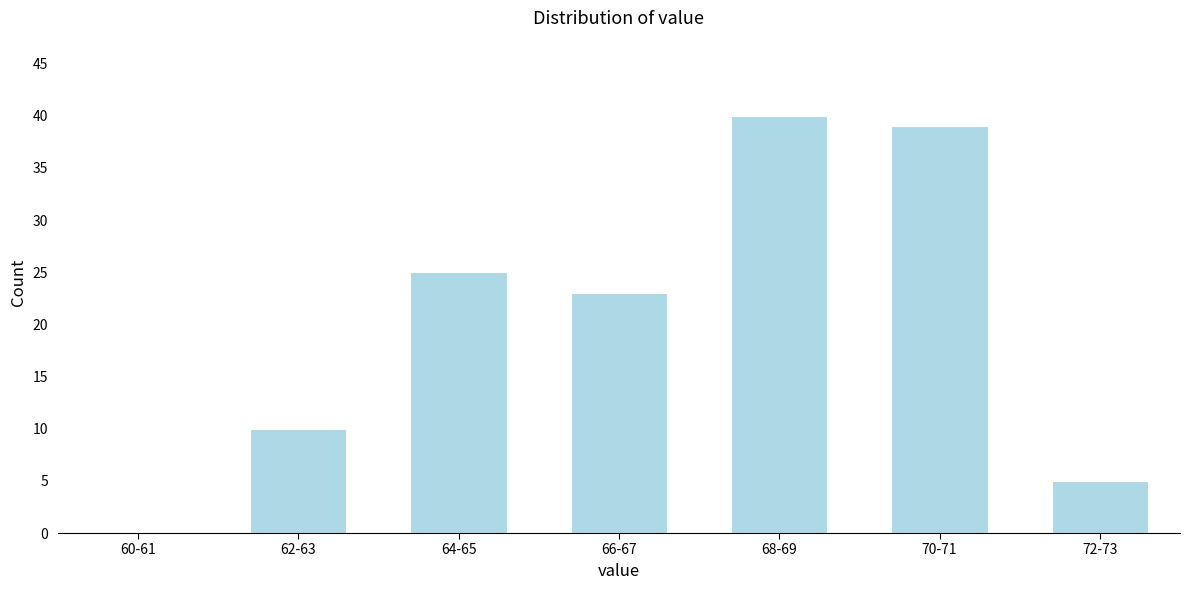

Reading left to right, transcribe all the data shown in this chart.

60-61=0	62-63=10	64-65=25	66-67=23	68-69=40	70-71=39	72-73=5